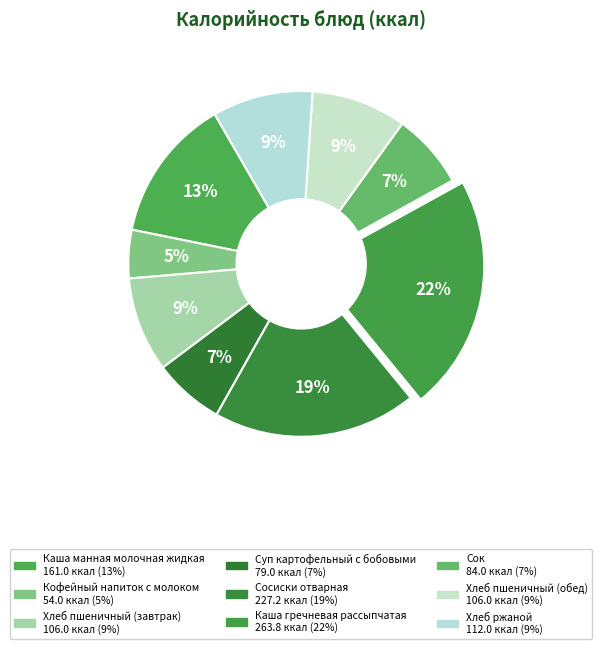

How much of the chart is everything except Суп картофельный с бобовыми?

93.4%